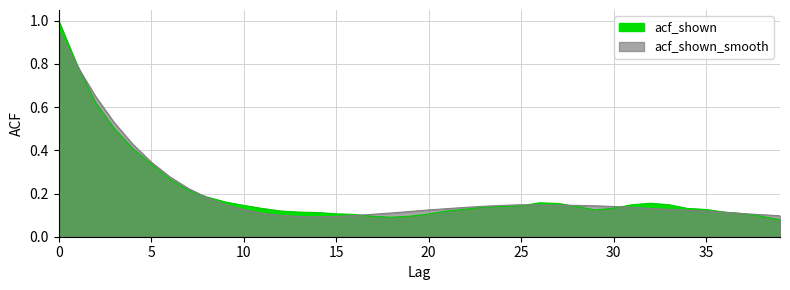

Where is the first local minimum for acf_shown_smooth?

14